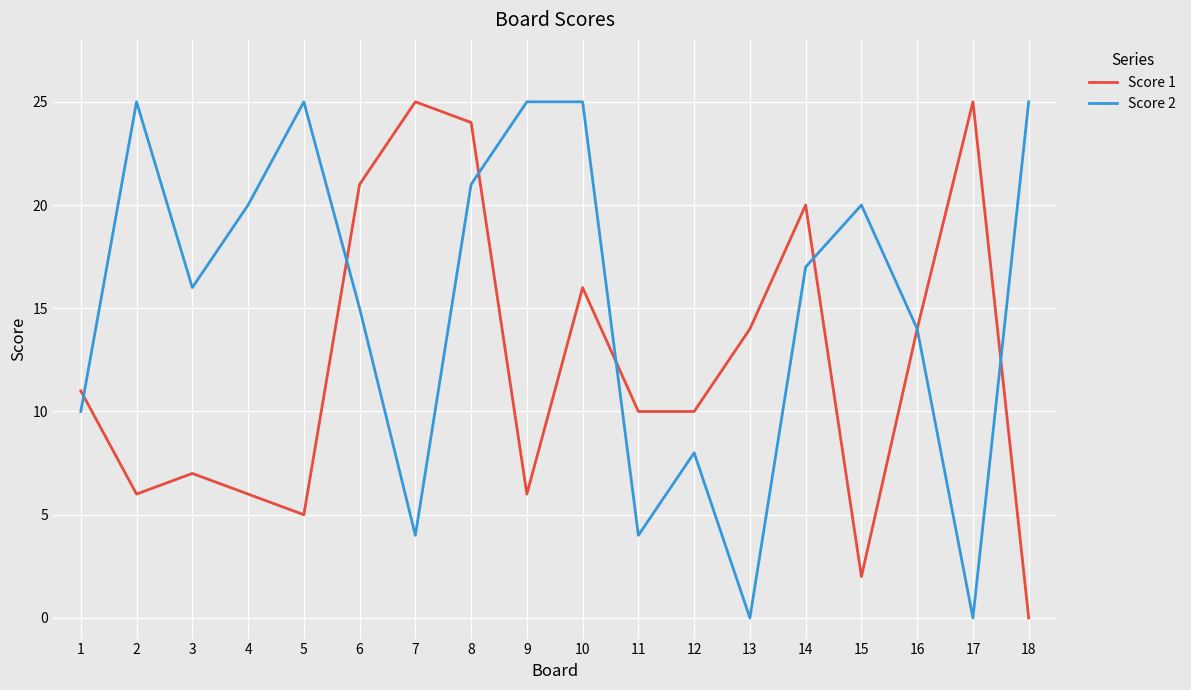

Which series changed the most between 9 and 14?

Score 1